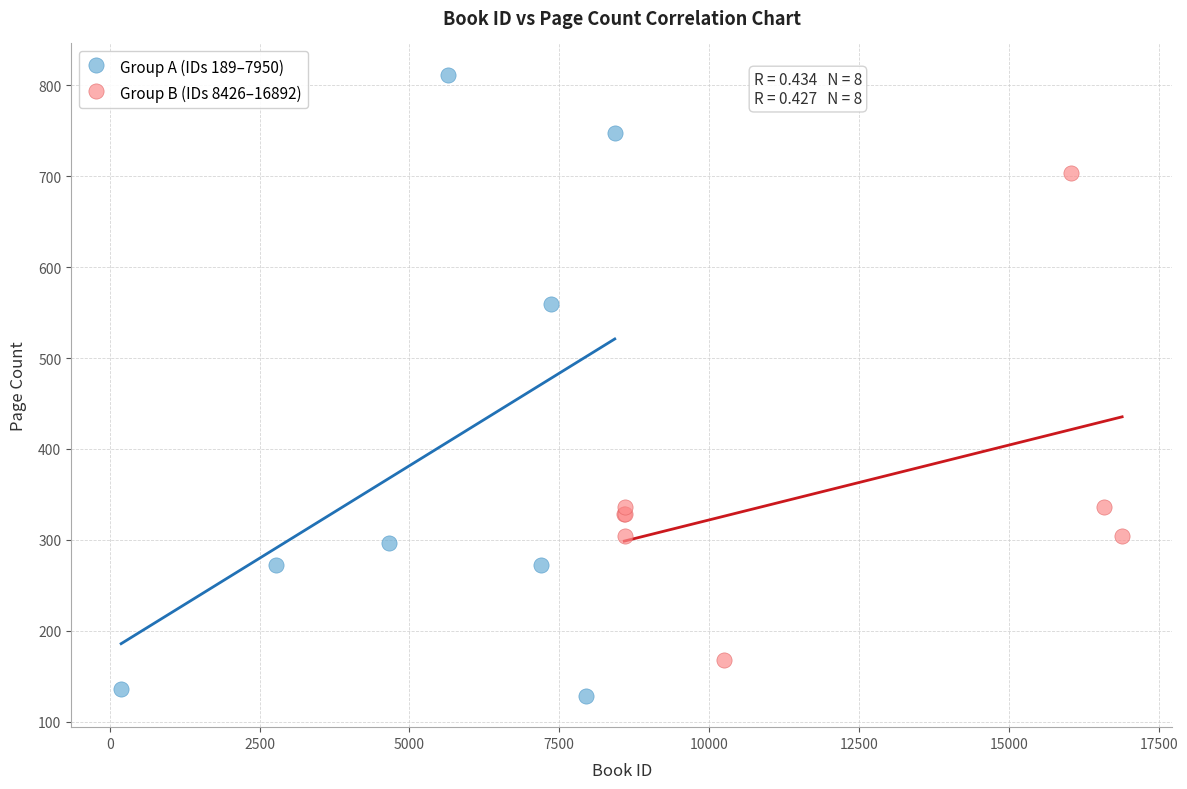

What are all the series names shown in the legend?

Group A (IDs 189–7950), Group B (IDs 8426–16892)